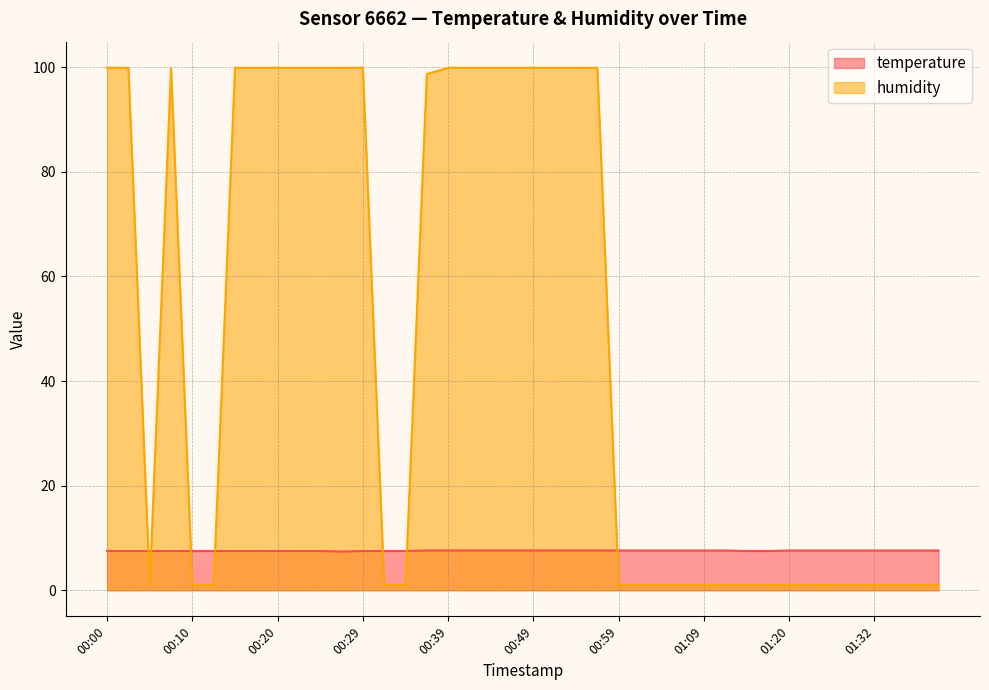

What are all the series names shown in the legend?

temperature, humidity